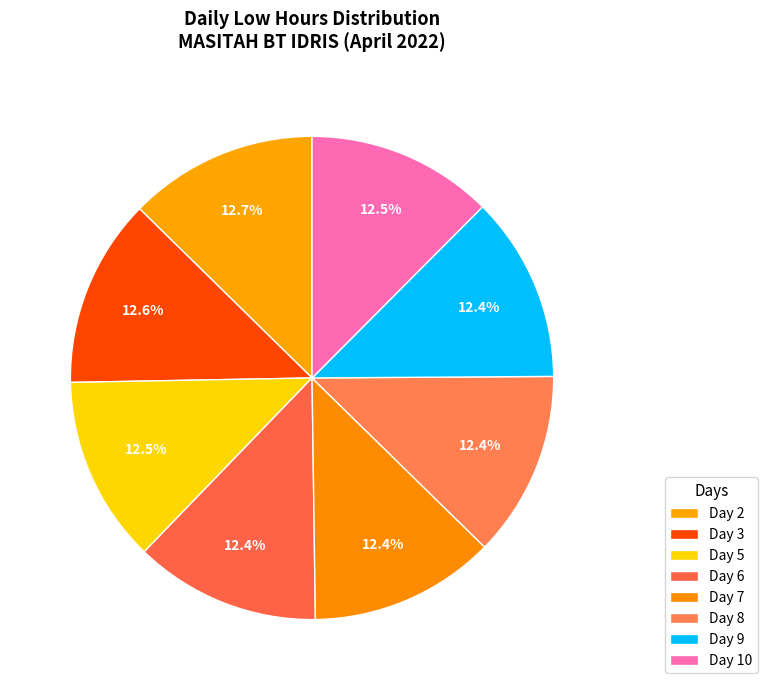

How many slices are in this pie chart?

8